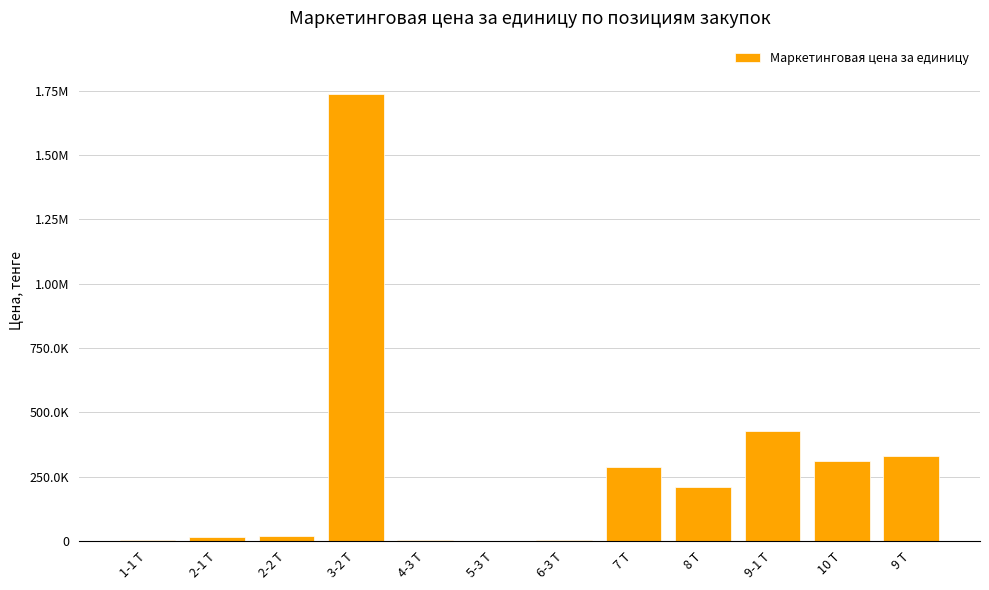

How many bars are there in total?

12